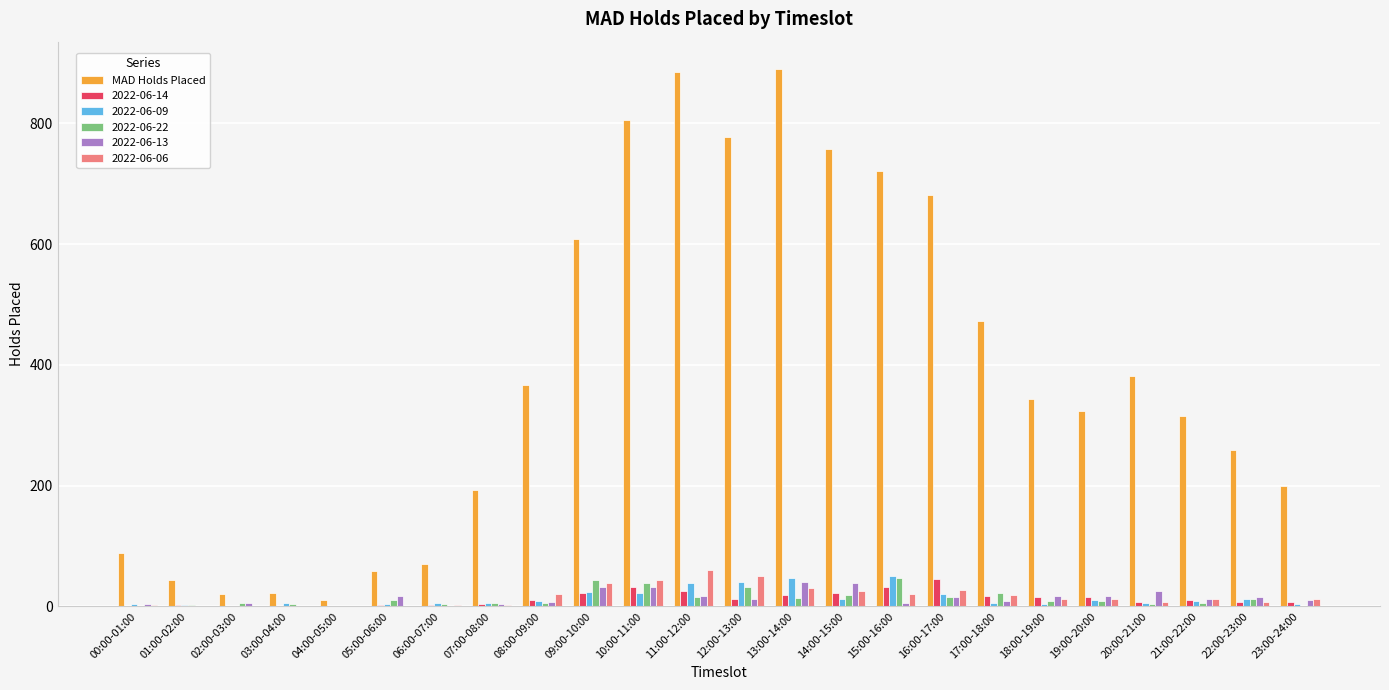

Is it true that MAD Holds Placed equals 1446 at 13:00-14:00?

False